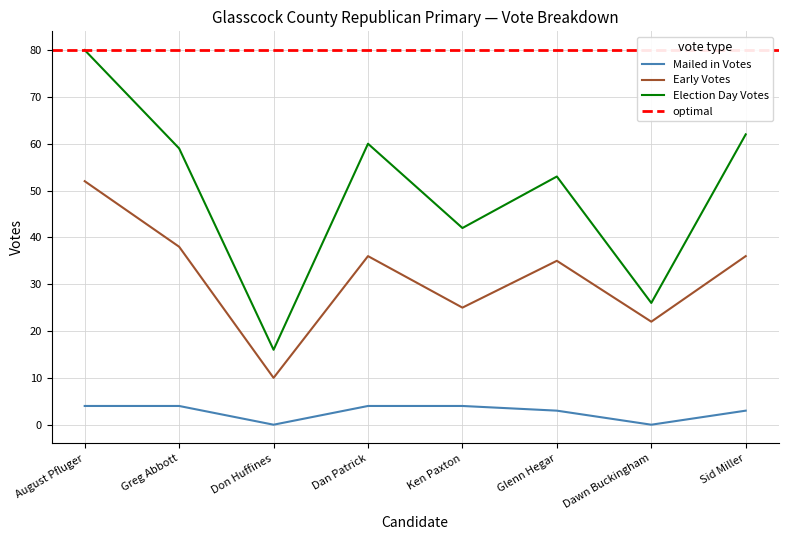

Which label corresponds to the largest value in the chart?

August Pfluger